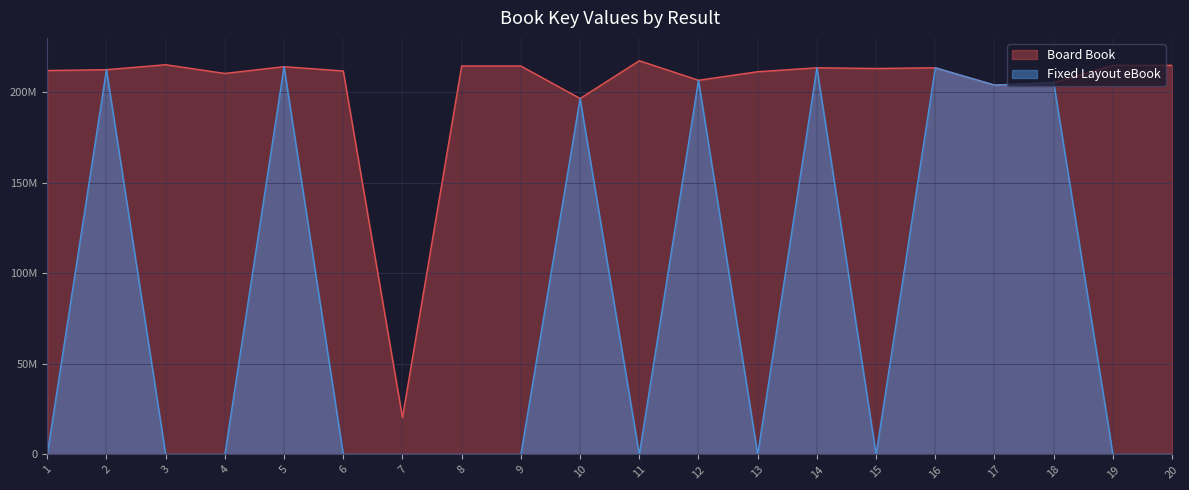

The value of Board Book at 18 is 205327818. True or false?

True